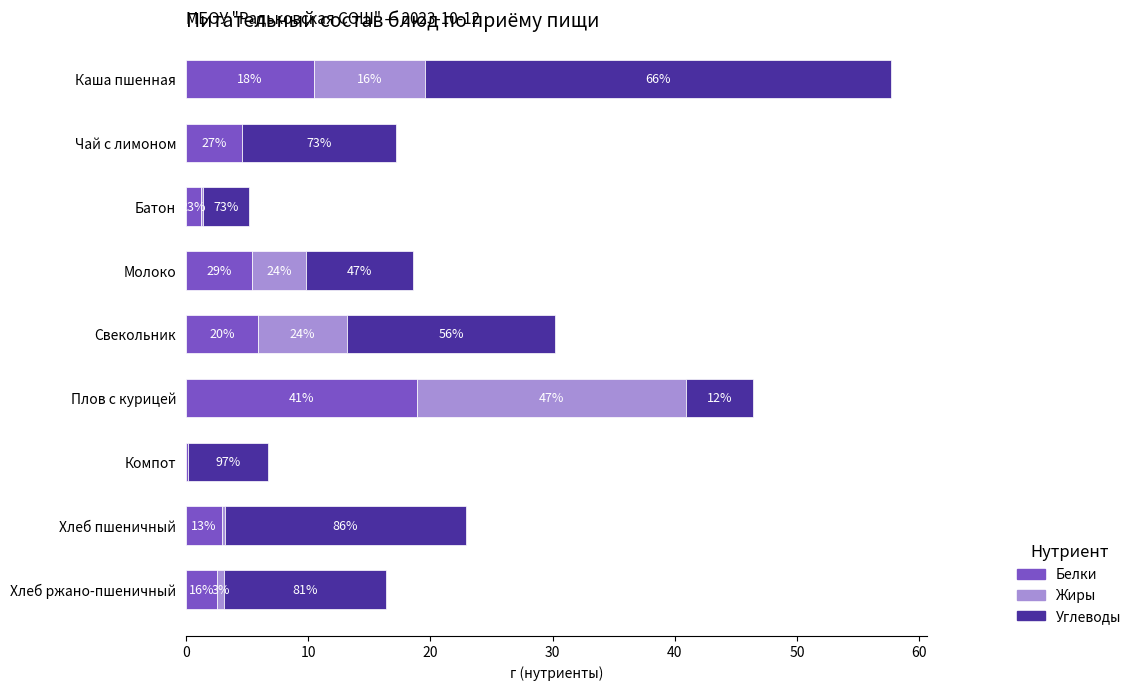

What are all the series names shown in the legend?

Белки, Жиры, Углеводы